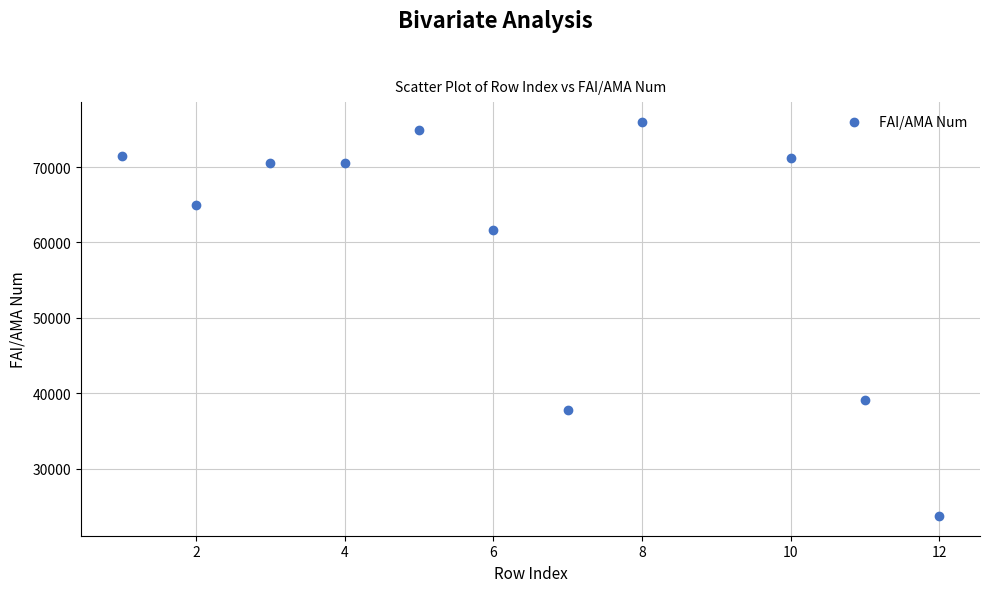

What is the range of X values (max minus min)?

11